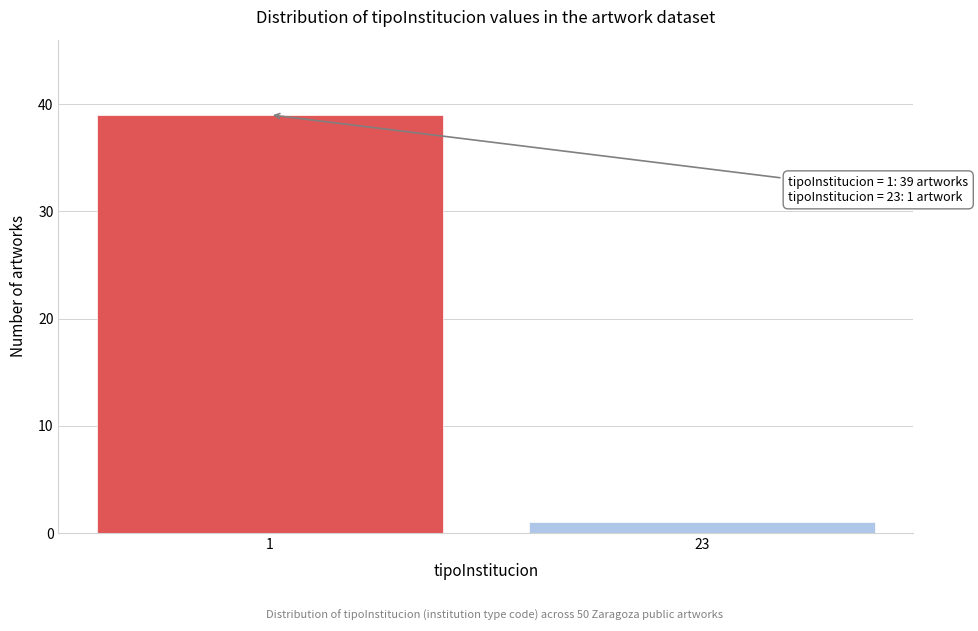

Reading left to right, extract all data points from this chart.

1=39	23=1